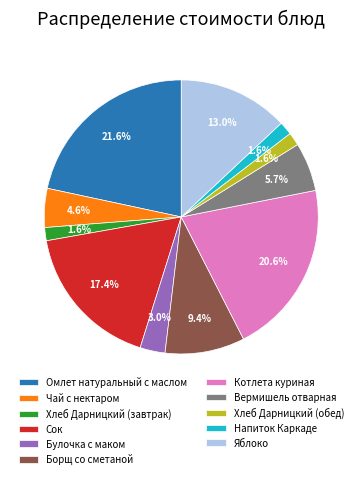

What percentage is NOT represented by Омлет натуральный с маслом?

78.4%